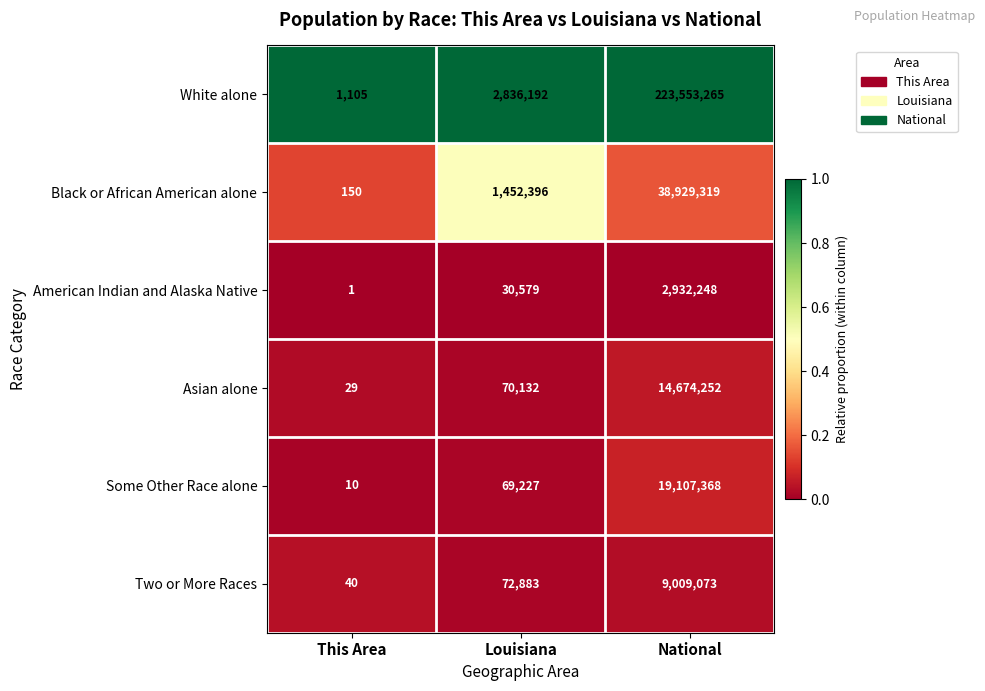

Rank the series by their maximum value, from highest to lowest.

White alone, Black or African American alone, Some Other Race alone, Asian alone, Two or More Races, American Indian and Alaska Native